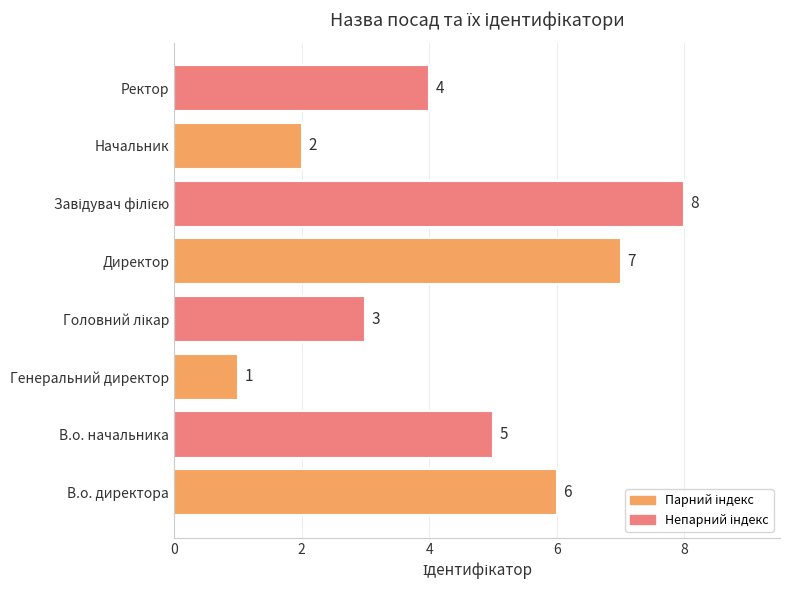

What is the sum of the values at Генеральний директор and В.о. директора?

7